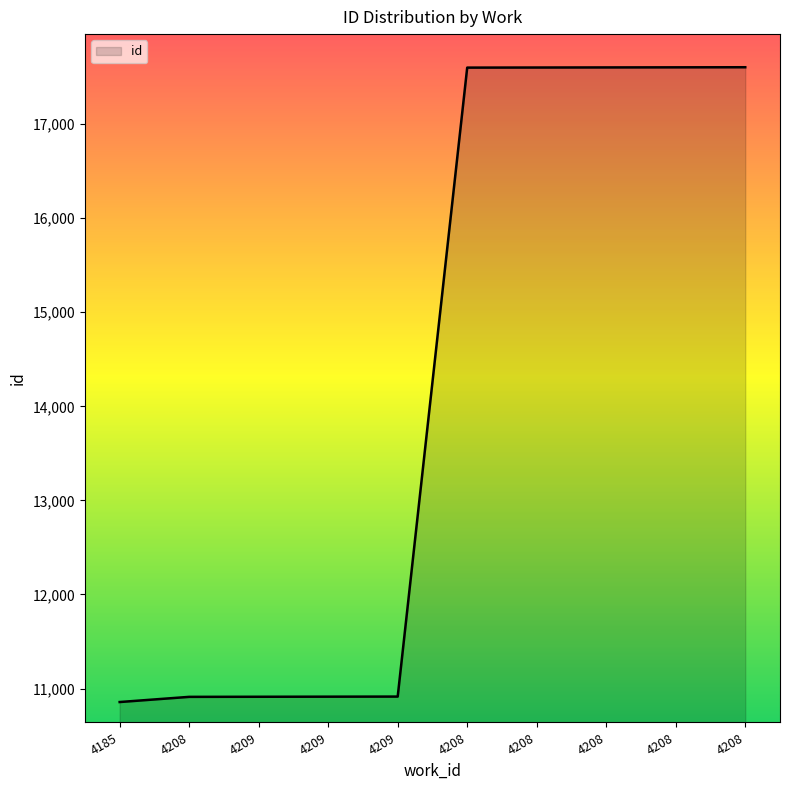

Does the chart have visible grid lines?

No